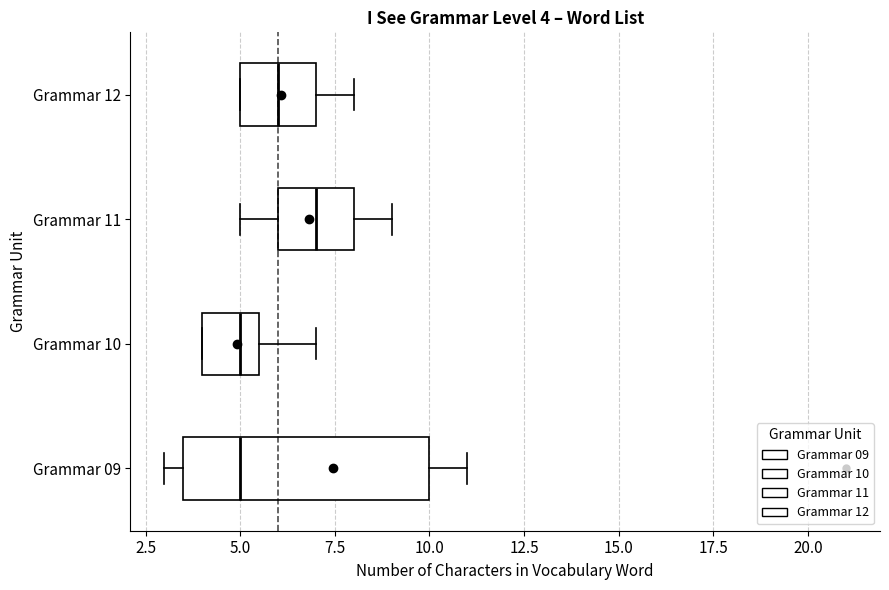

Which box is the widest, from its left edge to its right edge?

Grammar 09